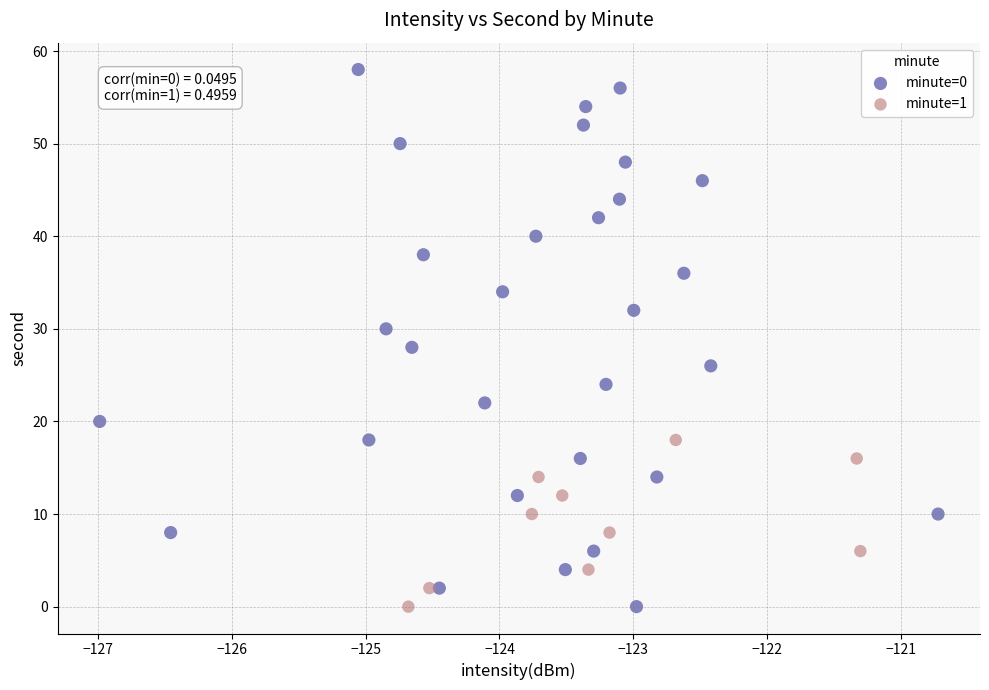

Which series reaches the maximum Y coordinate?

minute=0